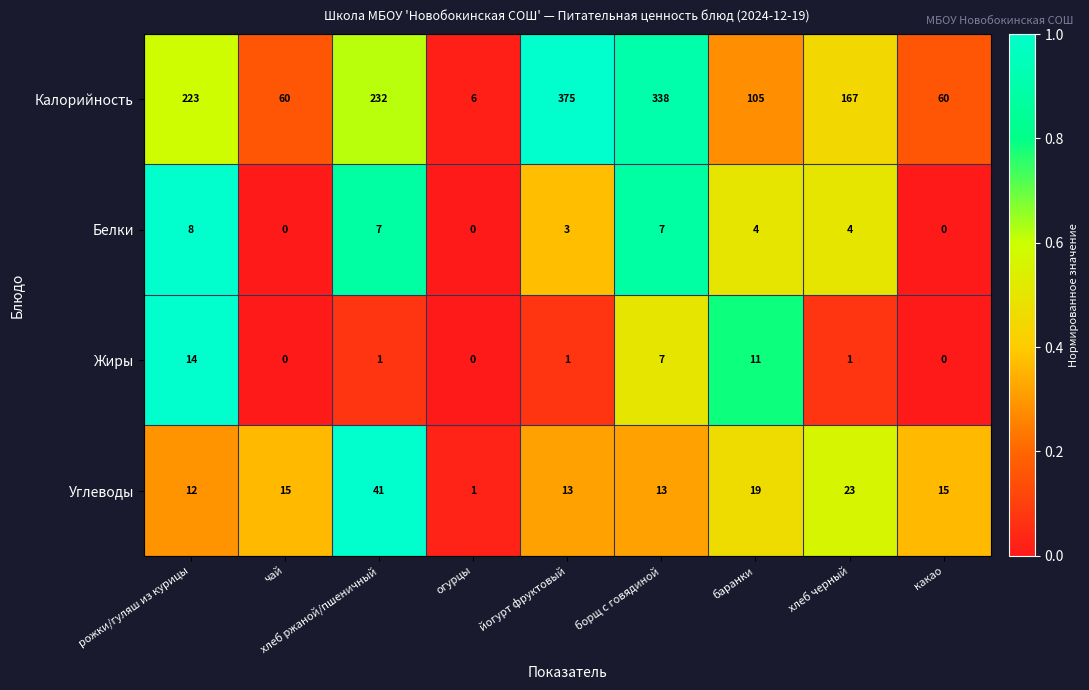

How many distinct data groups are displayed?

4